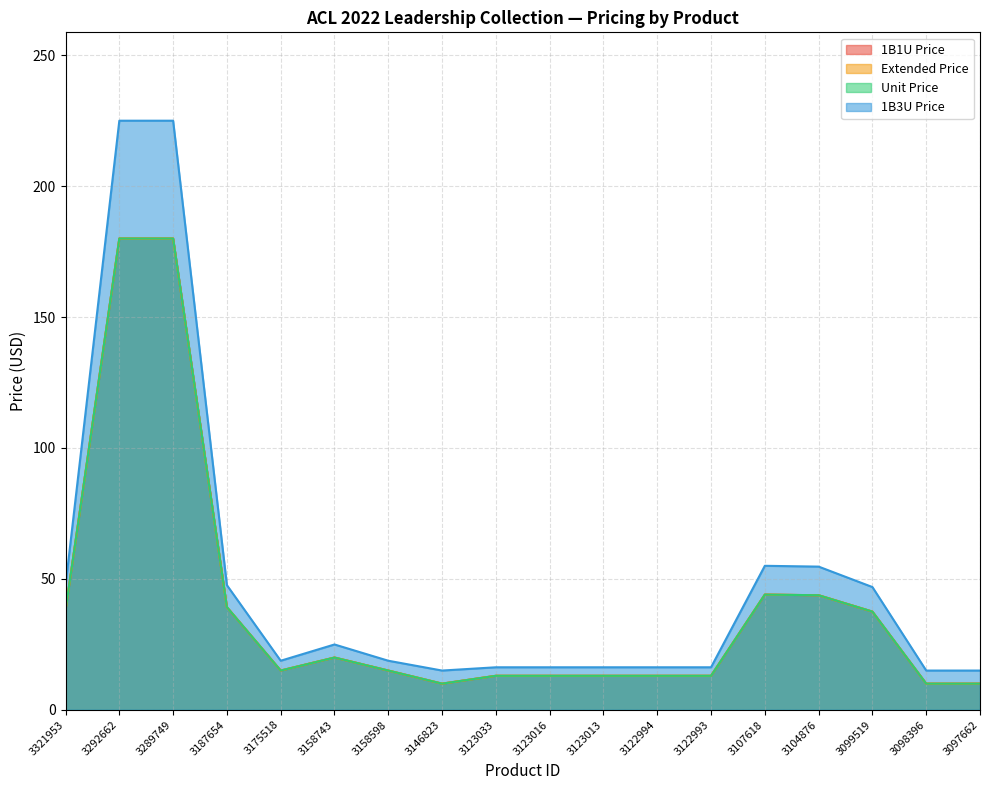

Which category has the highest value in the Extended Price series?

3292662